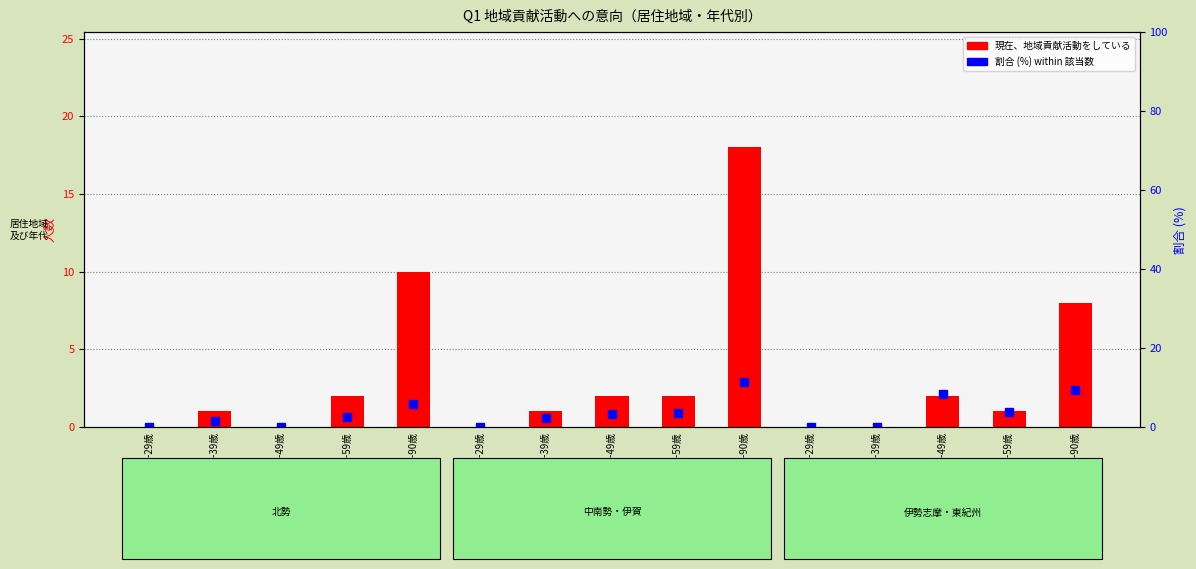

What is the difference between the maximum and minimum values in the 該当数 (現在活動している) series?

18.0